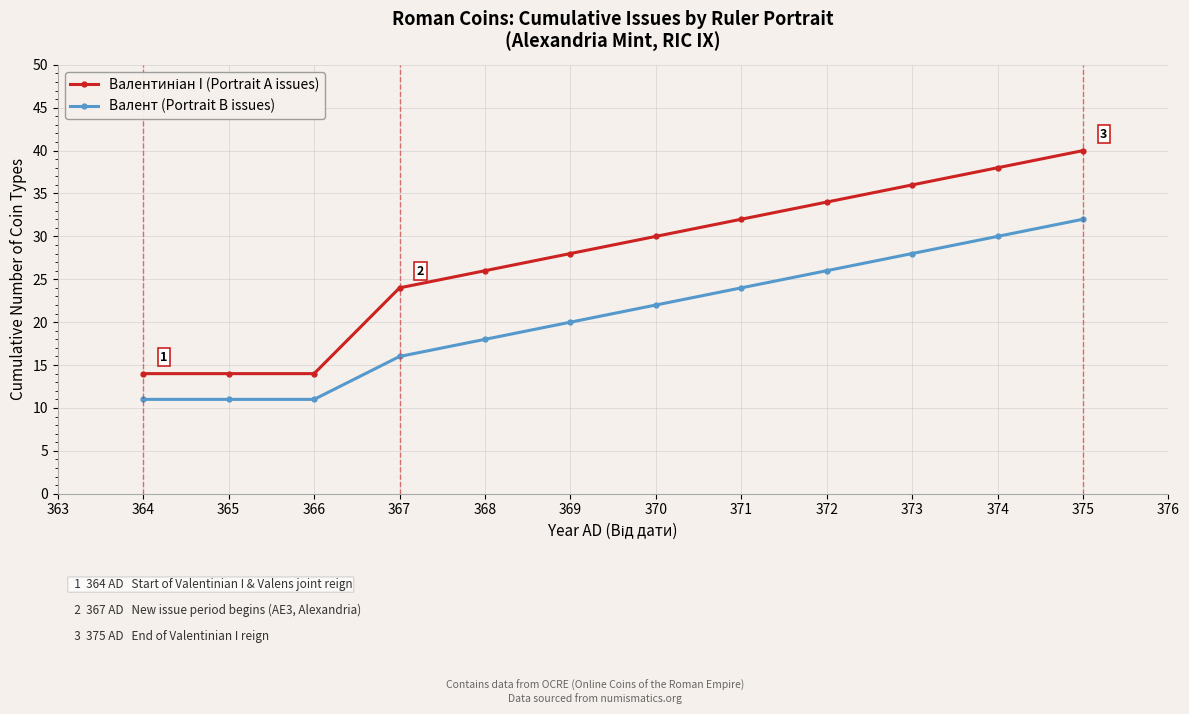

At which category is the sum across all series the highest?

375